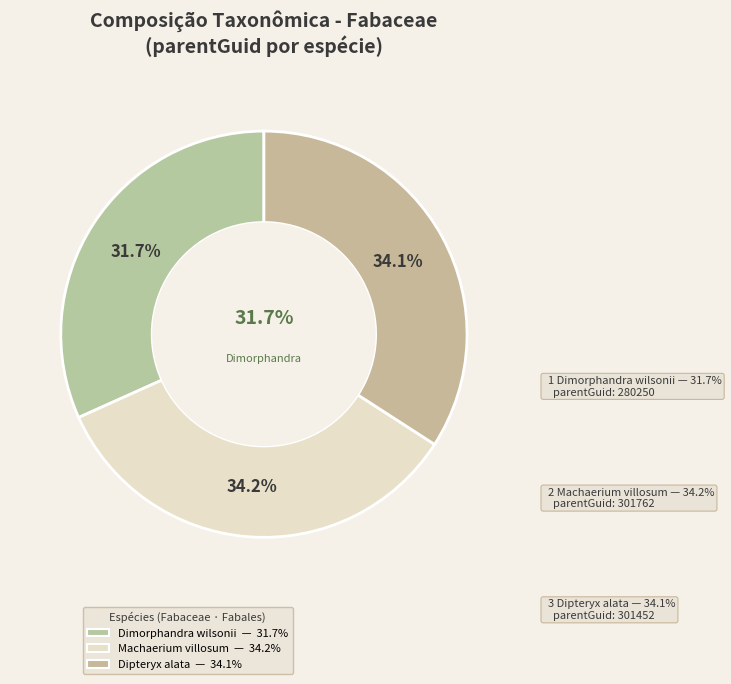

What is the change in value from Machaerium villosum
(319611) to Dipteryx alata
(319150)?

-310